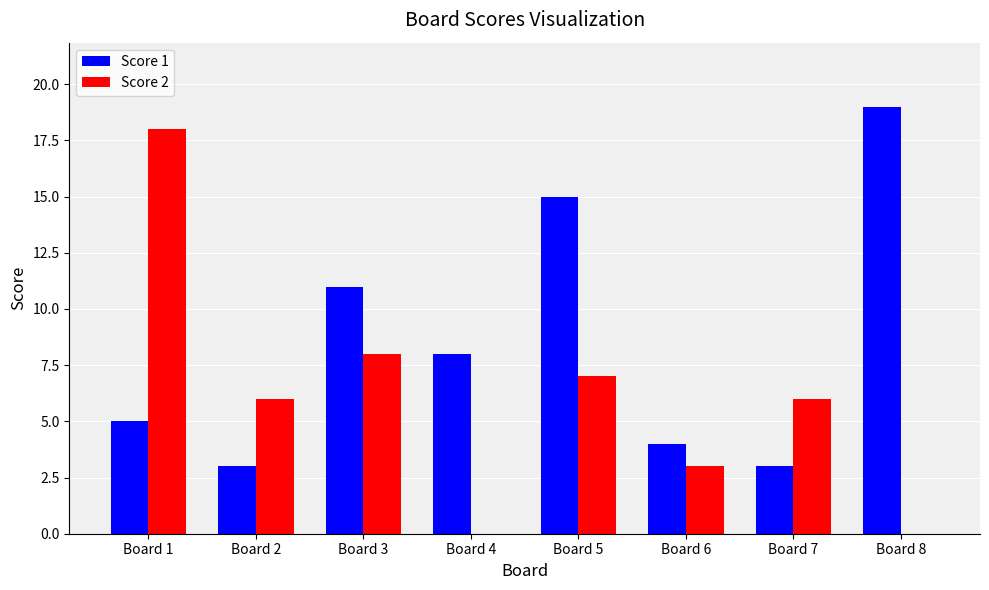

Where does the Score 2 series first go above 6?

Board 1